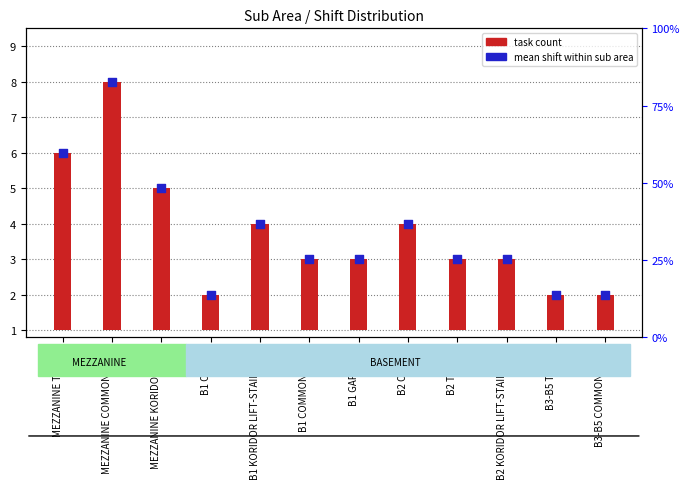

Which series has the widest spread of Y values?

task count